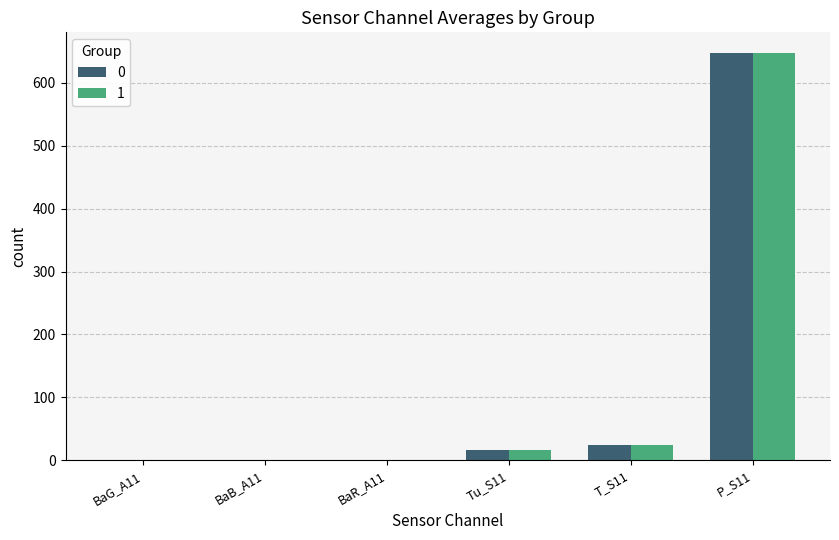

What is the total value across all series at T_S11?

48.0